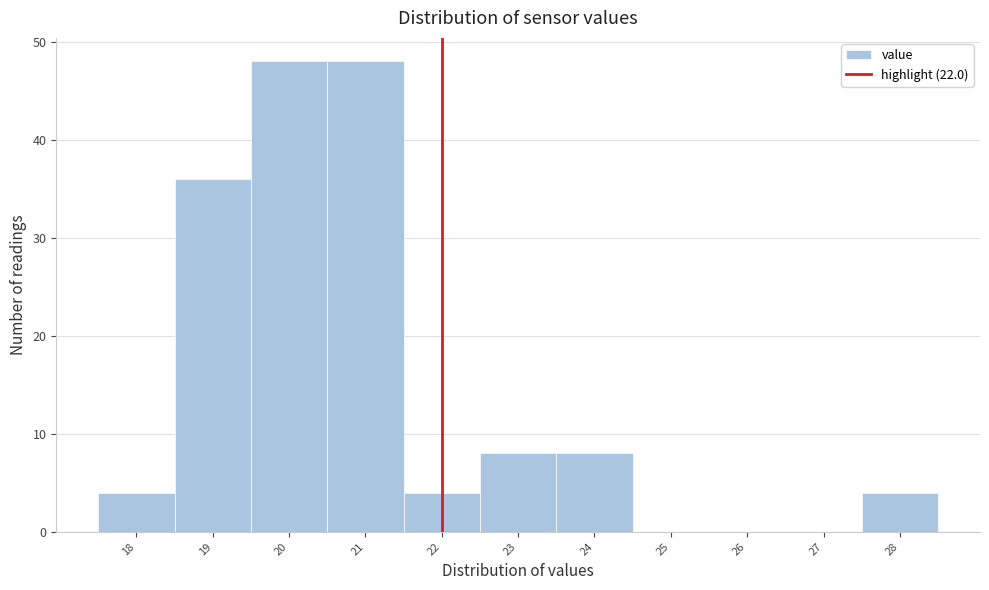

Reading left to right, transcribe this chart: for each bar, give the range it covers on the x-axis and its height. The values are not printed on the chart, so give them approximately, as read against the axis.

17.5 to 18.5: 4
18.5 to 19.5: 36
19.5 to 20.5: 48
20.5 to 21.5: 48
21.5 to 22.5: 4
22.5 to 23.5: 8
23.5 to 24.5: 8
24.5 to 25.5: 0
25.5 to 26.5: 0
26.5 to 27.5: 0
27.5 to 28.5: 4